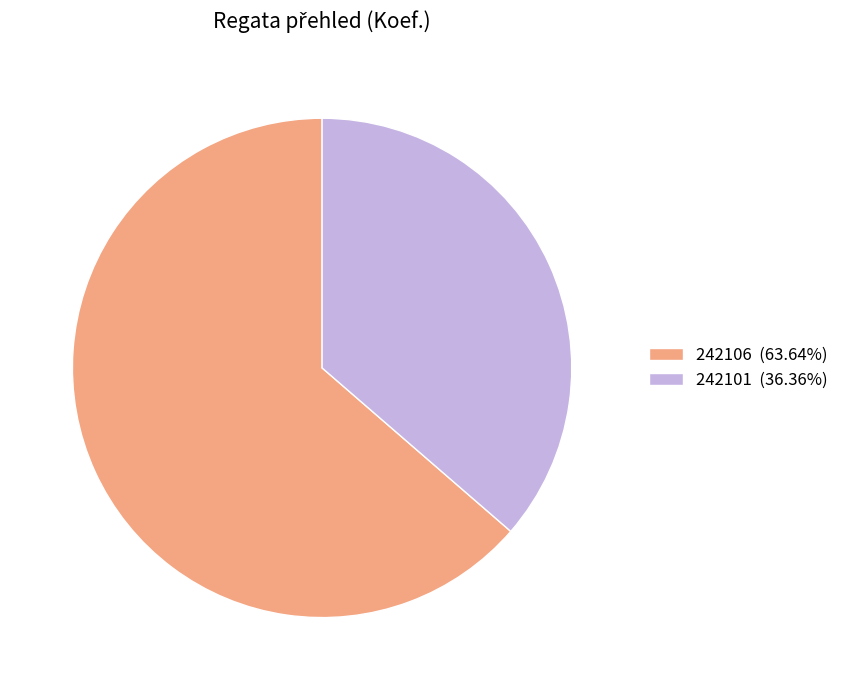

Which slice is the largest?

242106